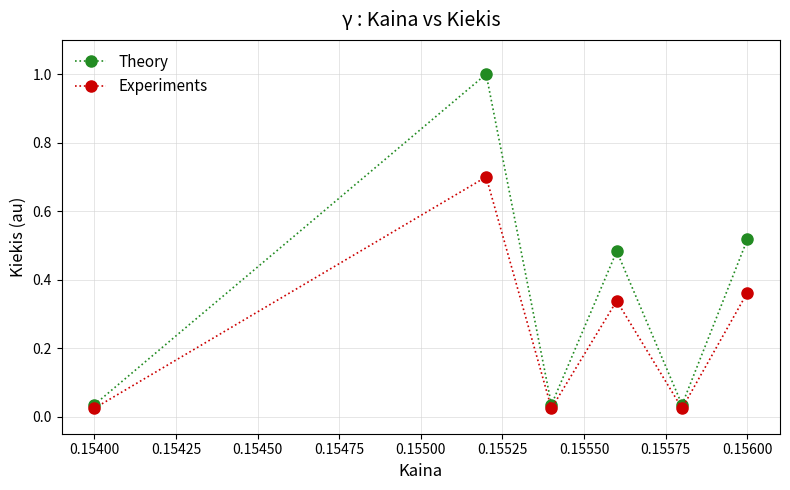

What are all the series names shown in the legend?

Theory, Experiments